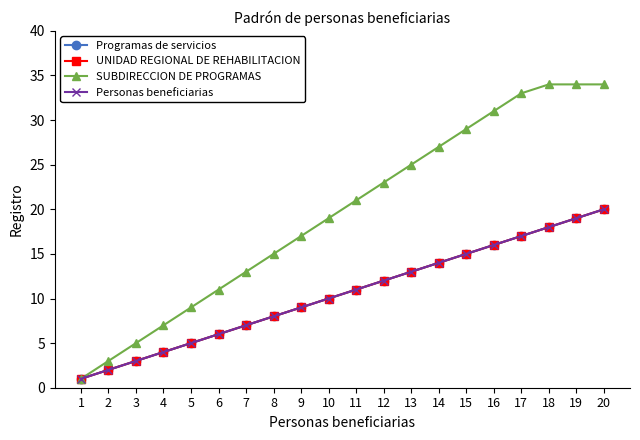

How many lines are shown in the chart?

4